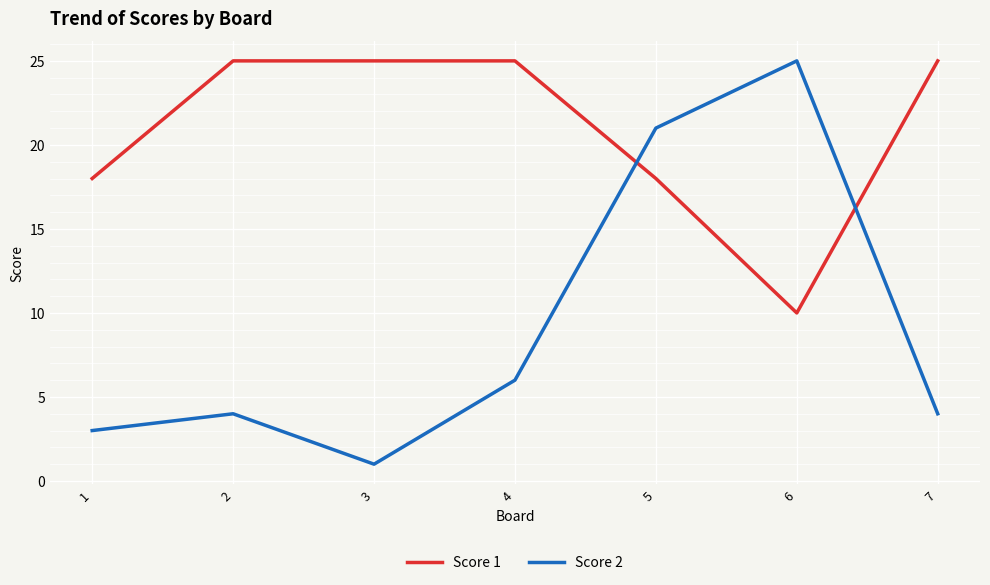

What is the lowest value of the Score 1 series?

10